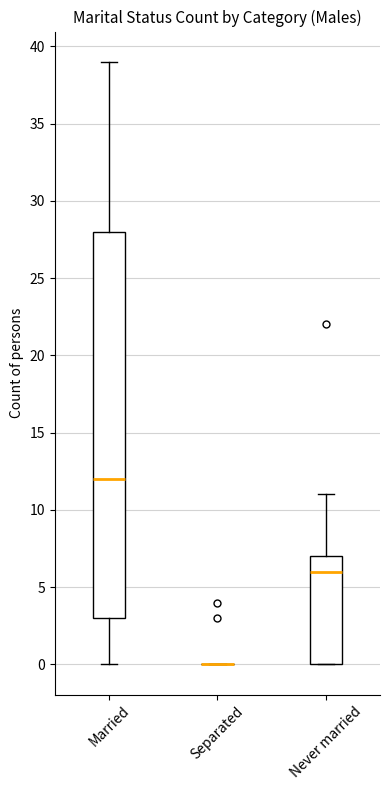

Where does the upper whisker of the box for Married end on the y-axis? The values are not printed on the chart, so give them approximately, as read against the axis.

39